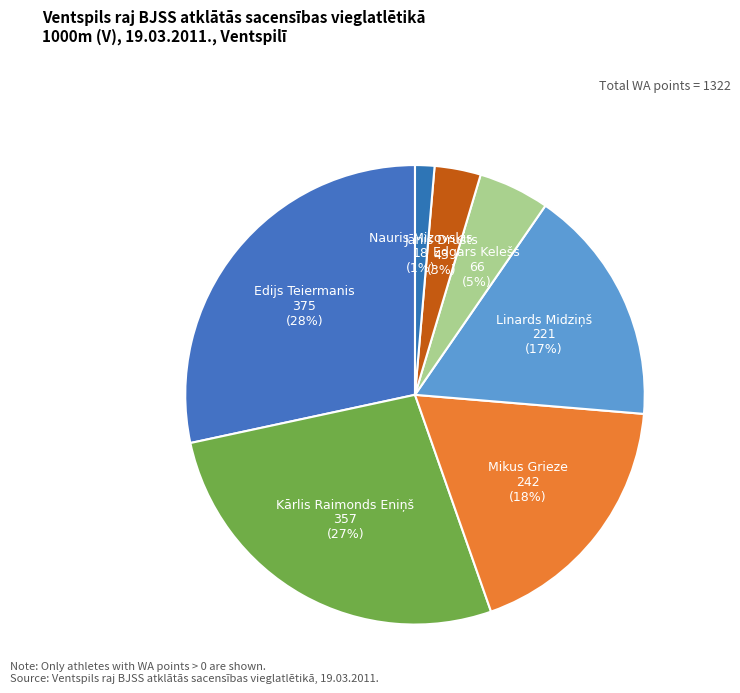

Count the number of slices in the pie.

7